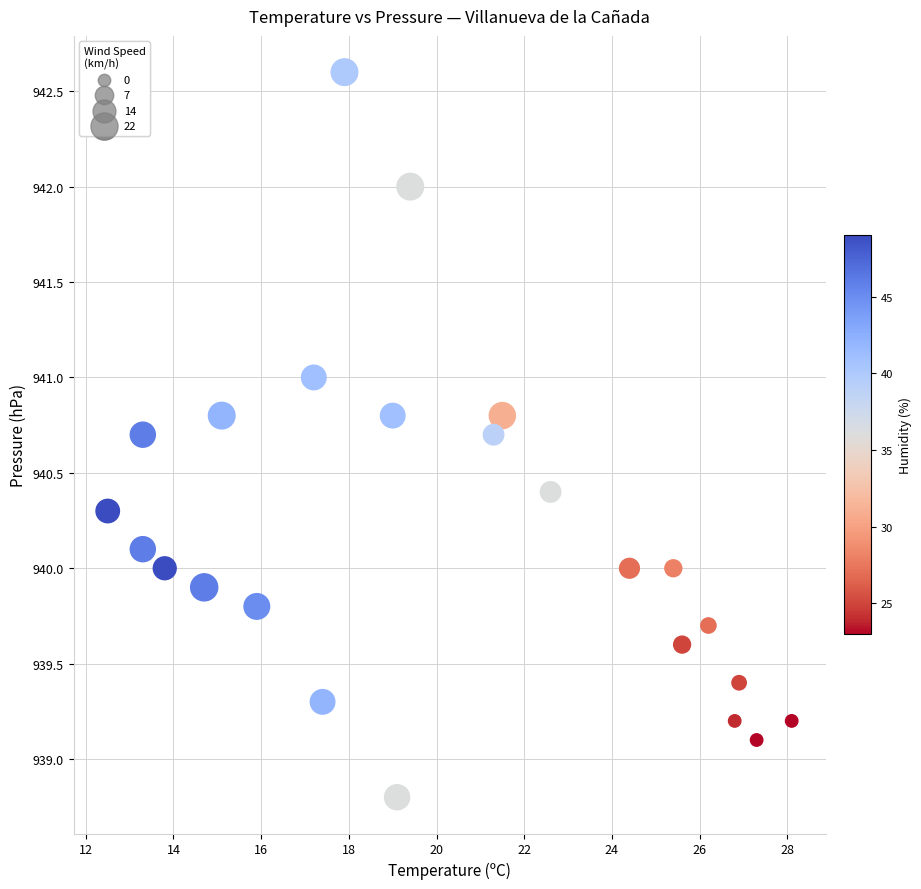

What is the range of X values (max minus min)?

15.6